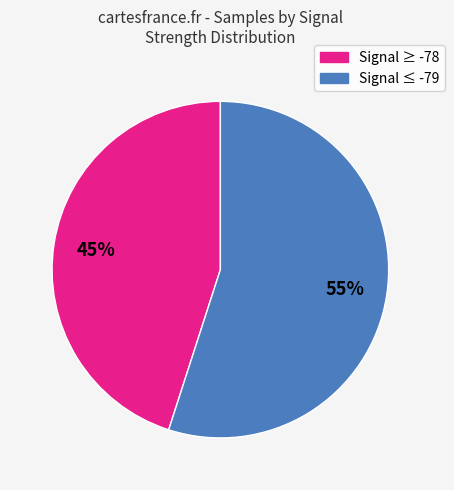

Is there any slice that represents more than half of the pie?

Yes